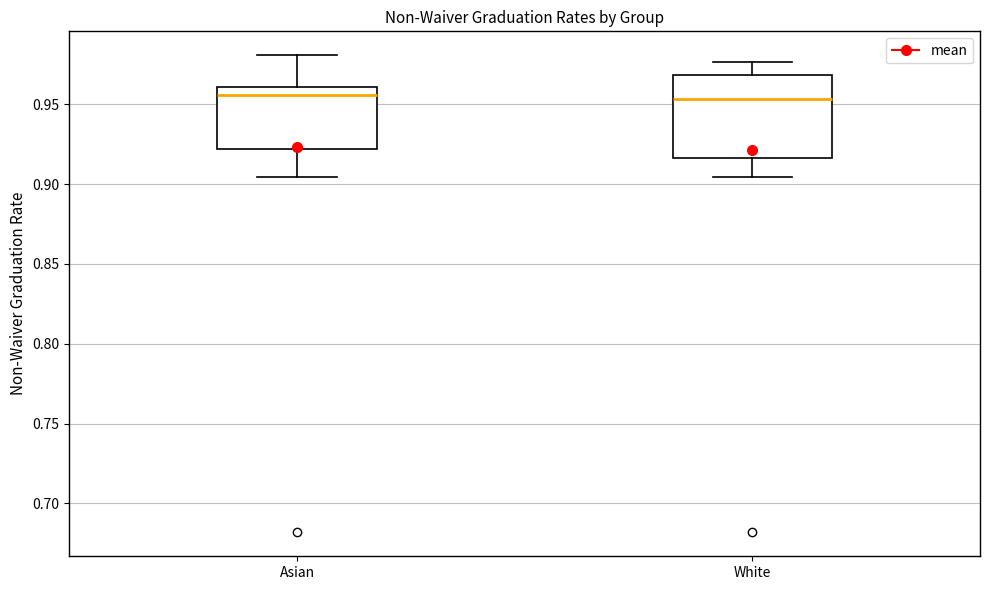

Reading left to right, transcribe this box plot: for each box, give where its median line is, the range the box spans, and where its two whiskers end, as read against the y-axis. The values are not printed on the chart, so give them approximately, as read against the axis.

Asian: median 0.955, box 0.920 to 0.960, whiskers 0.905 to 0.980
White: median 0.955, box 0.915 to 0.970, whiskers 0.905 to 0.975